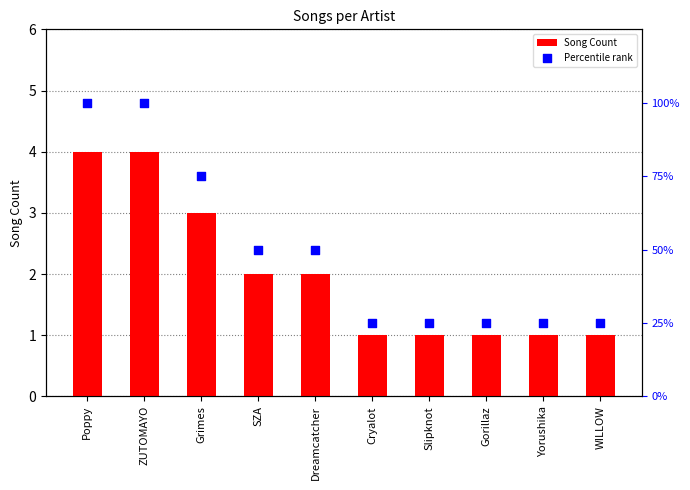

Is the value of Percentile rank at Gorillaz greater than the value of Song Count at WILLOW?

Yes